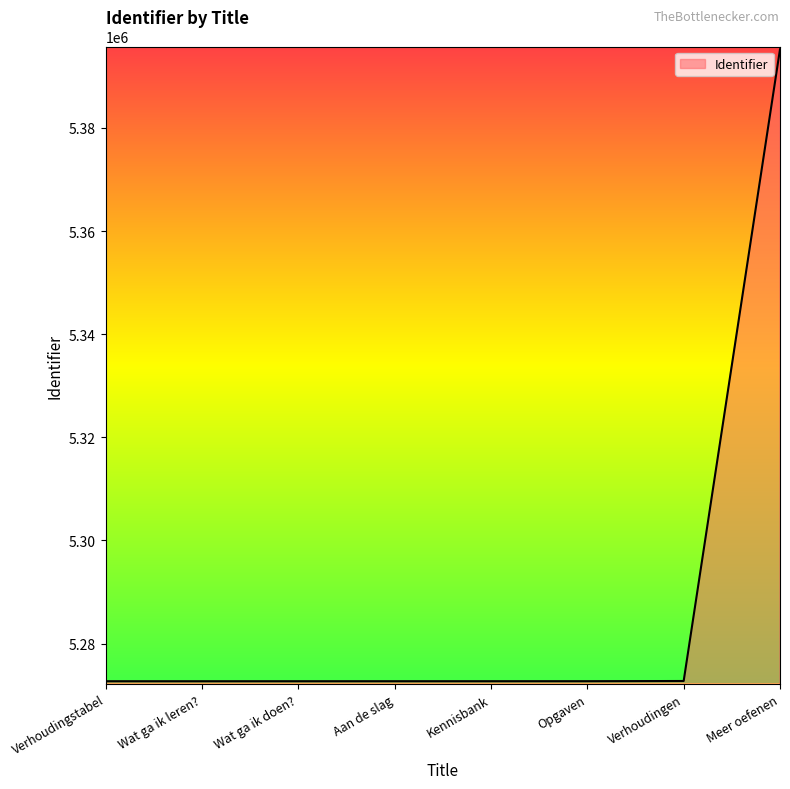

How many distinct data groups are displayed?

1